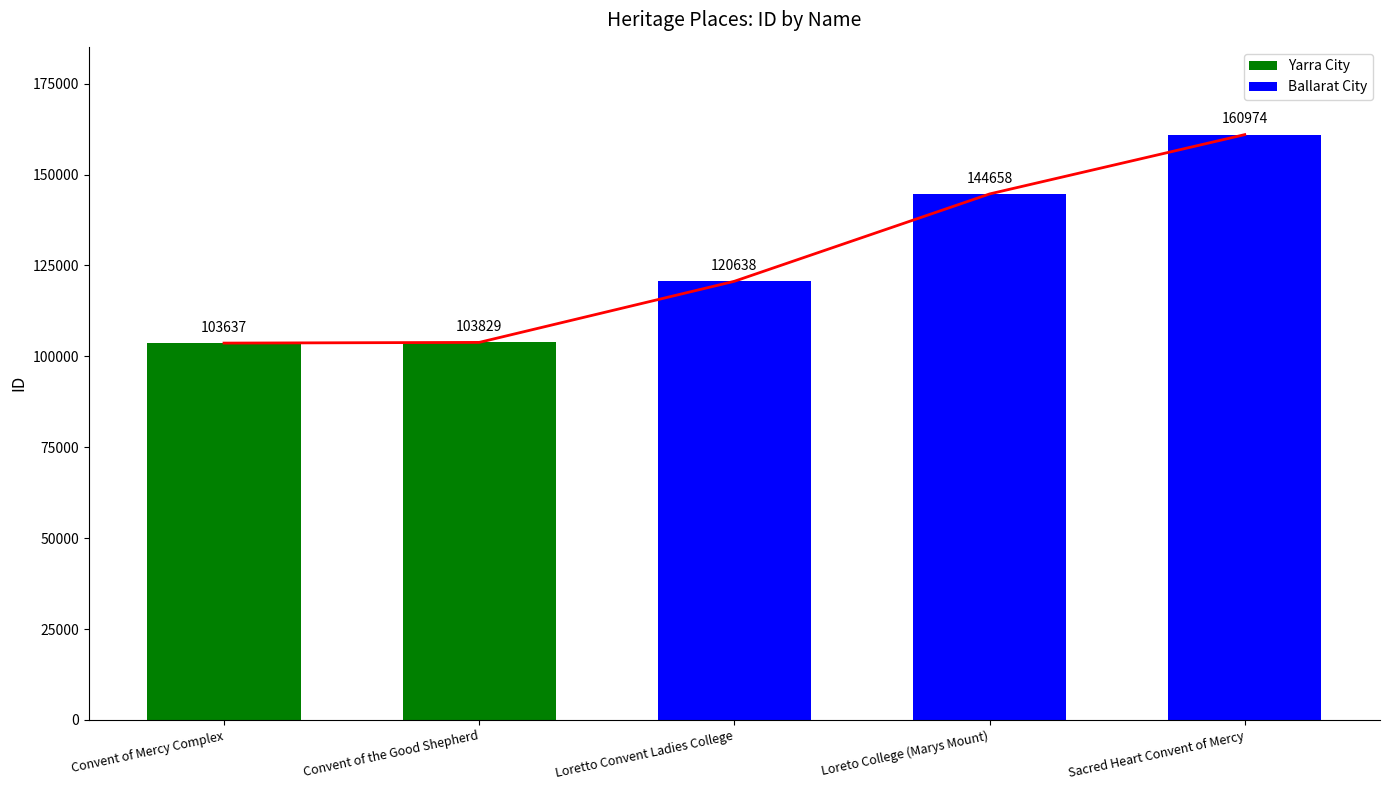

What is the sum of all values?

633736